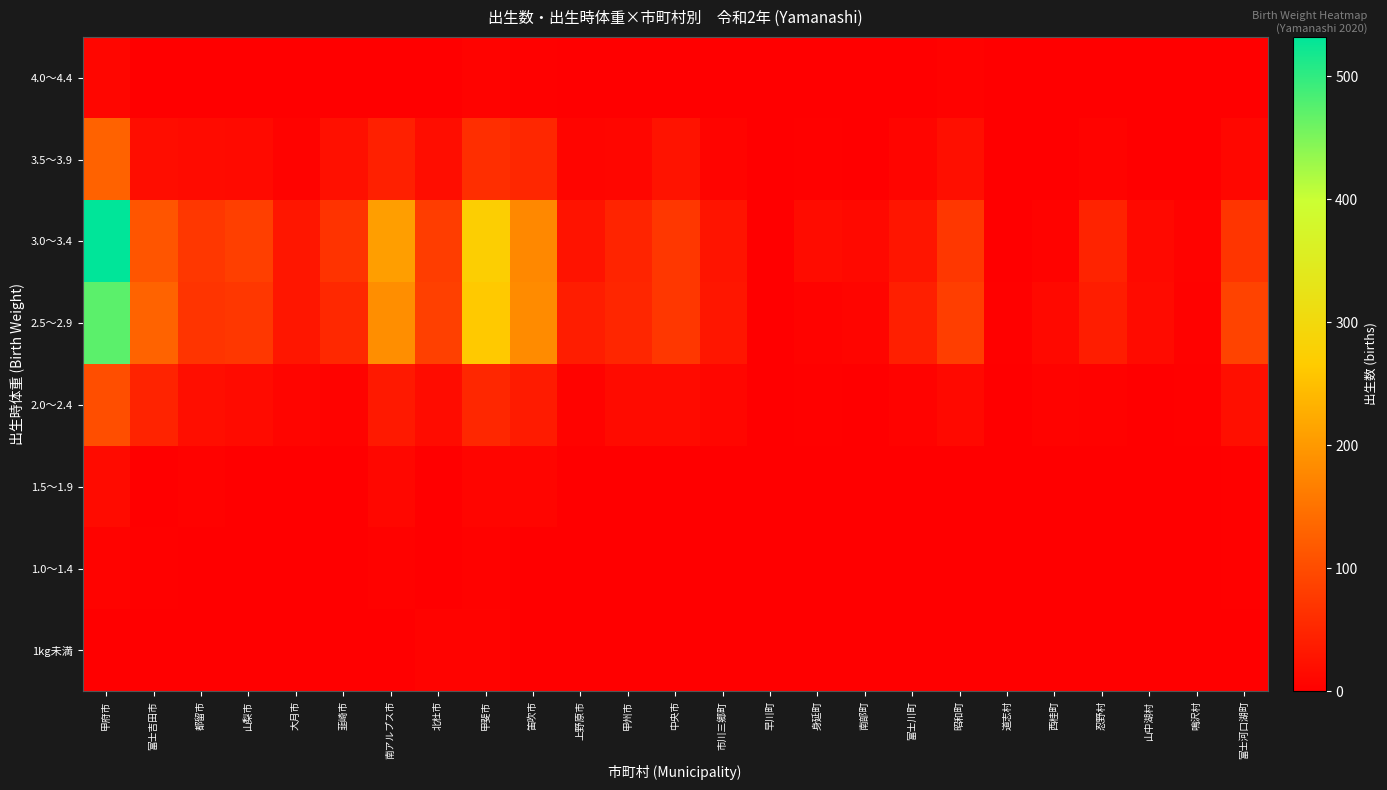

Reading right to left, extract all data points from this chart.

1kg未満: 富士河口湖町=1	鳴沢村=0	山中湖村=0	忍野村=0	西桂町=0	道志村=0	昭和町=1	富士川町=0	南部町=0	身延町=1	早川町=0	市川三郷町=0	中央市=0	甲州市=0	上野原市=1	笛吹市=0	甲斐市=5	北杜市=5	南アルプス市=2	韮崎市=0	大月市=0	山梨市=1	都留市=1	富士吉田市=0	甲府市=2
1.0～1.4: 富士河口湖町=3	鳴沢村=0	山中湖村=0	忍野村=0	西桂町=0	道志村=0	昭和町=1	富士川町=0	南部町=0	身延町=0	早川町=0	市川三郷町=2	中央市=1	甲州市=1	上野原市=1	笛吹市=1	甲斐市=4	北杜市=0	南アルプス市=4	韮崎市=2	大月市=1	山梨市=1	都留市=1	富士吉田市=3	甲府市=6
1.5～1.9: 富士河口湖町=3	鳴沢村=0	山中湖村=0	忍野村=2	西桂町=0	道志村=0	昭和町=0	富士川町=0	南部町=0	身延町=1	早川町=0	市川三郷町=2	中央市=2	甲州市=1	上野原市=1	笛吹市=8	甲斐市=8	北杜市=2	南アルプス市=11	韮崎市=1	大月市=0	山梨市=0	都留市=4	富士吉田市=1	甲府市=16
2.0～2.4: 富士河口湖町=21	鳴沢村=3	山中湖村=2	忍野村=4	西桂町=5	道志村=0	昭和町=13	富士川町=5	南部町=1	身延町=3	早川町=0	市川三郷町=9	中央市=15	甲州市=15	上野原市=6	笛吹市=37	甲斐市=51	北杜市=17	南アルプス市=34	韮崎市=6	大月市=8	山梨市=15	都留市=19	富士吉田市=46	甲府市=102
2.5～2.9: 富士河口湖町=88	鳴沢村=4	山中湖村=16	忍野村=39	西桂町=13	道志村=3	昭和町=82	富士川町=42	南部町=8	身延町=6	早川町=0	市川三郷町=30	中央市=72	甲州市=50	上野原市=39	笛吹市=182	甲斐市=262	北杜市=85	南アルプス市=187	韮崎市=53	大月市=30	山梨市=72	都留市=69	富士吉田市=130	甲府市=472
3.0～3.4: 富士河口湖町=70	鳴沢村=5	山中湖村=13	忍野村=46	西桂町=5	道志村=2	昭和町=73	富士川町=29	南部町=13	身延町=17	早川町=1	市川三郷町=28	中央市=73	甲州市=48	上野原市=25	笛吹市=178	甲斐市=273	北杜市=81	南アルプス市=206	韮崎市=67	大月市=30	山梨市=83	都留市=72	富士吉田市=112	甲府市=532
3.5～3.9: 富士河口湖町=11	鳴沢村=1	山中湖村=1	忍野村=5	西桂町=2	道志村=1	昭和町=20	富士川町=8	南部町=1	身延町=3	早川町=0	市川三郷町=7	中央市=25	甲州市=9	上野原市=8	笛吹市=51	甲斐市=61	北杜市=18	南アルプス市=43	韮崎市=22	大月市=6	山梨市=14	都留市=16	富士吉田市=18	甲府市=128
4.0～4.4: 富士河口湖町=1	鳴沢村=0	山中湖村=0	忍野村=0	西桂町=1	道志村=0	昭和町=4	富士川町=1	南部町=0	身延町=0	早川町=1	市川三郷町=0	中央市=0	甲州市=1	上野原市=0	笛吹市=3	甲斐市=6	北杜市=0	南アルプス市=2	韮崎市=1	大月市=1	山梨市=1	都留市=1	富士吉田市=0	甲府市=9